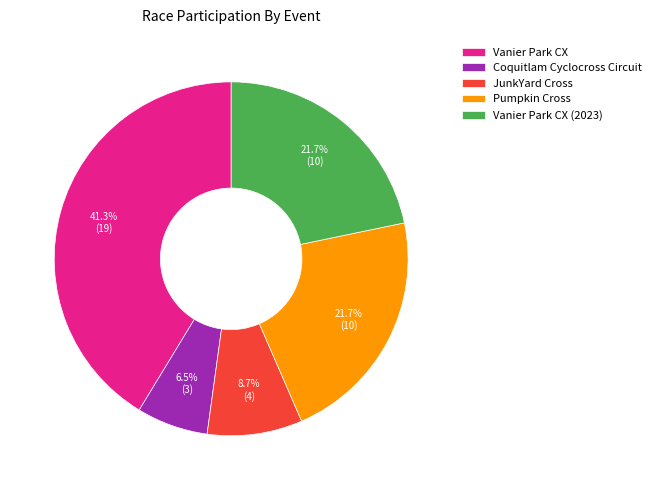

What is the ratio of the value at Vanier Park CX (2023) to the value at Coquitlam Cyclocross Circuit?

3.3